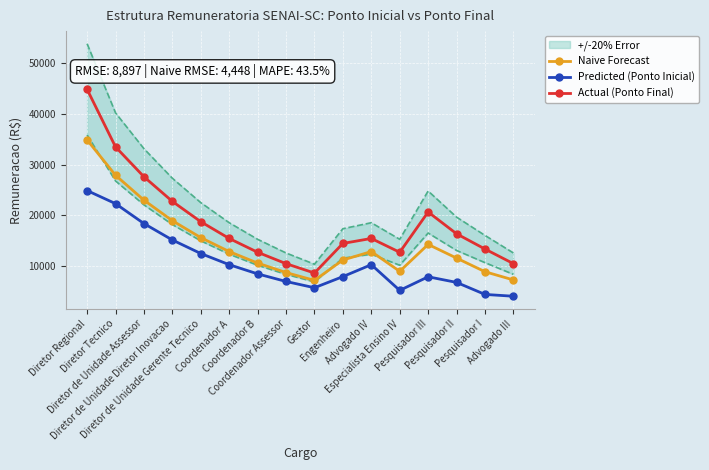

What is the value of the Actual (Ponto Final) point at the 11th from the left?

15464.1